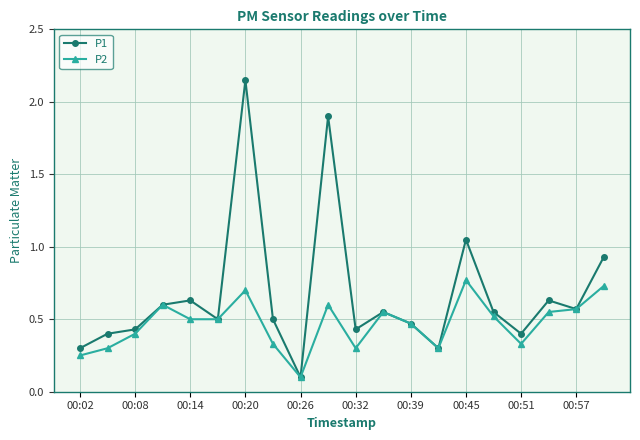

Which series has the largest range (max minus min)?

P1